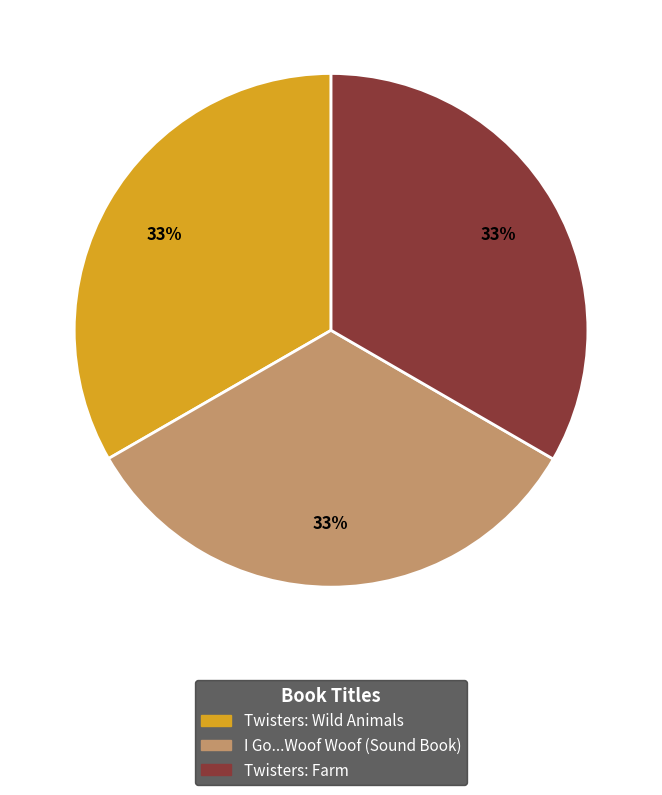

Is it true that Twisters: Wild Animals is 33% of the pie?

True